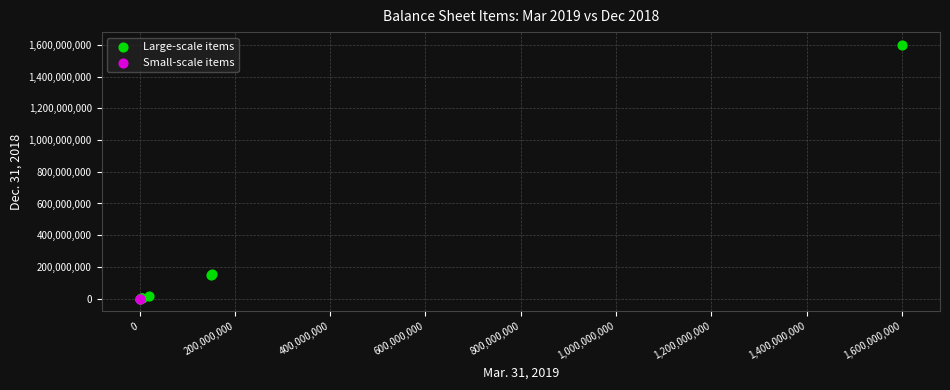

Which series reaches the maximum Y coordinate?

Large-scale items